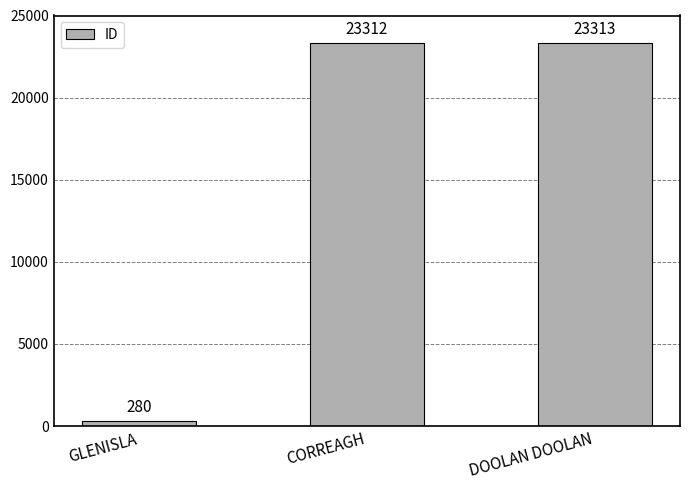

True or false: the data shows 280 at GLENISLA.

True